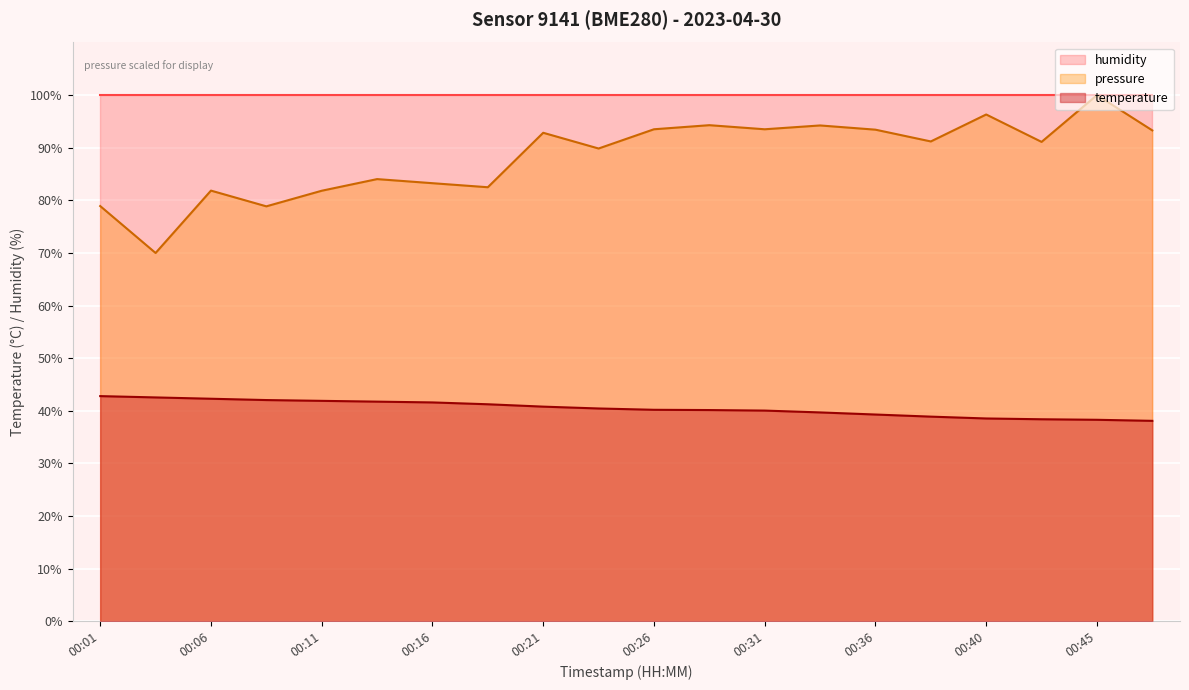

The value of pressure_norm at 00:31 is 93.5. True or false?

True